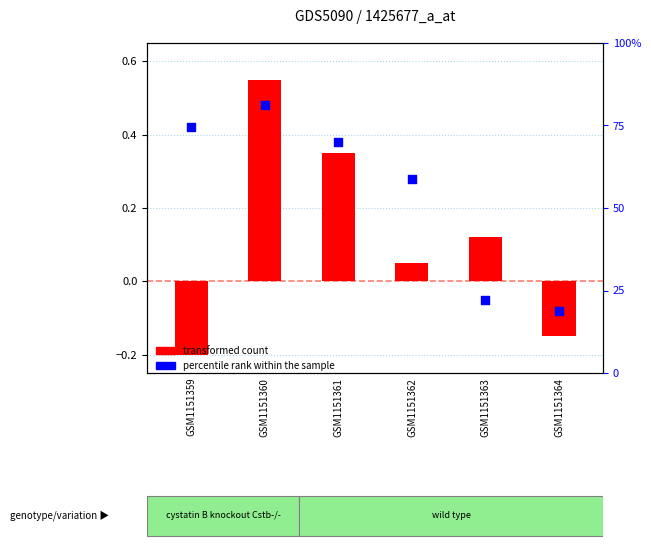

Which series reaches the maximum Y coordinate?

percentile rank within the sample